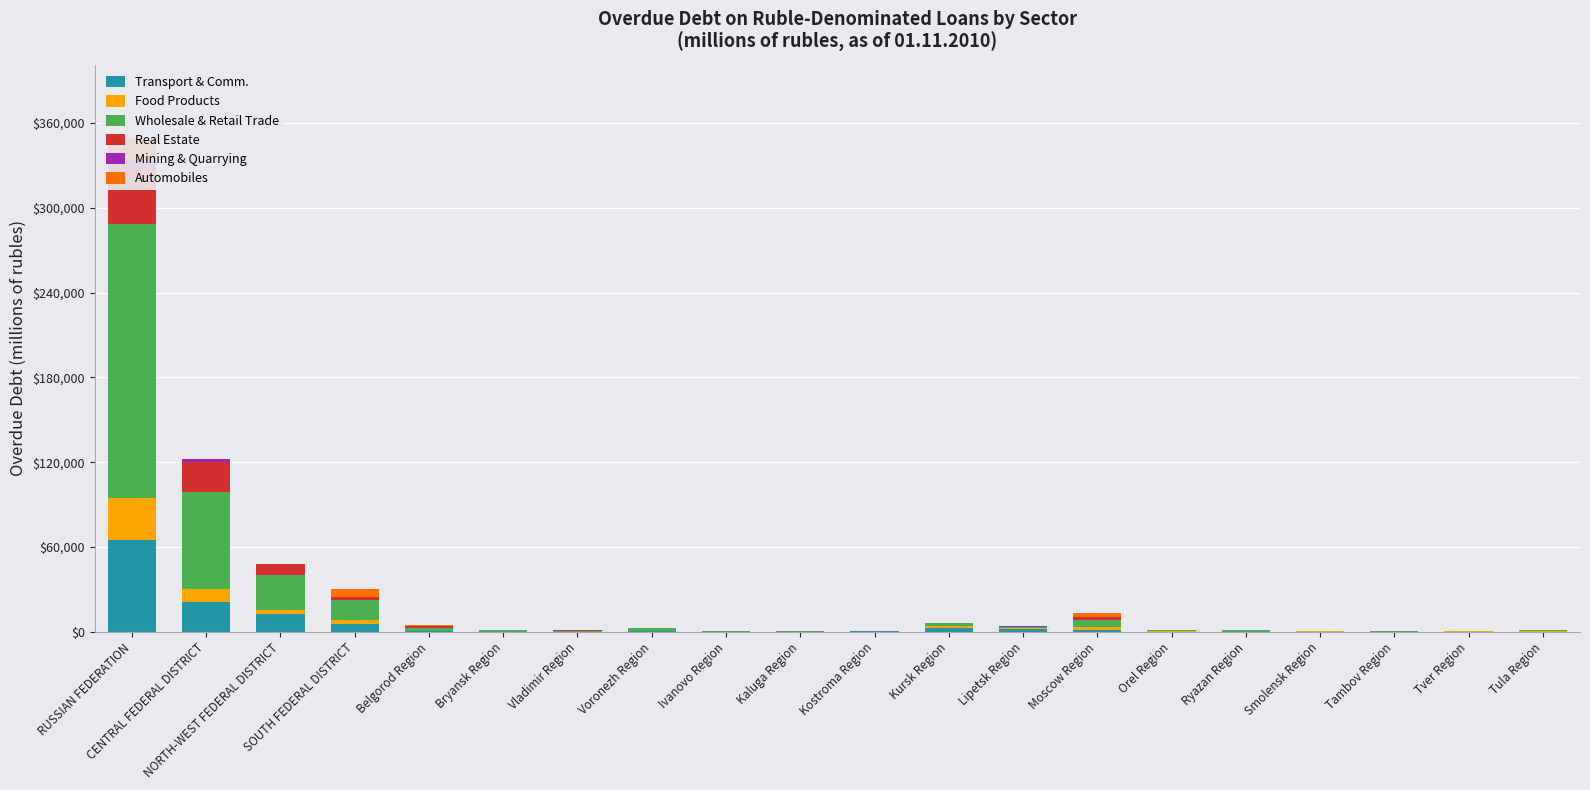

At how many categories does at least one series exceed 94149?

1